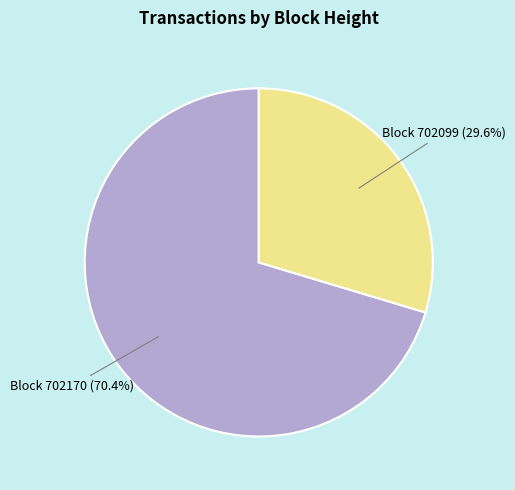

To the nearest percent, what is the average slice percentage?

50%